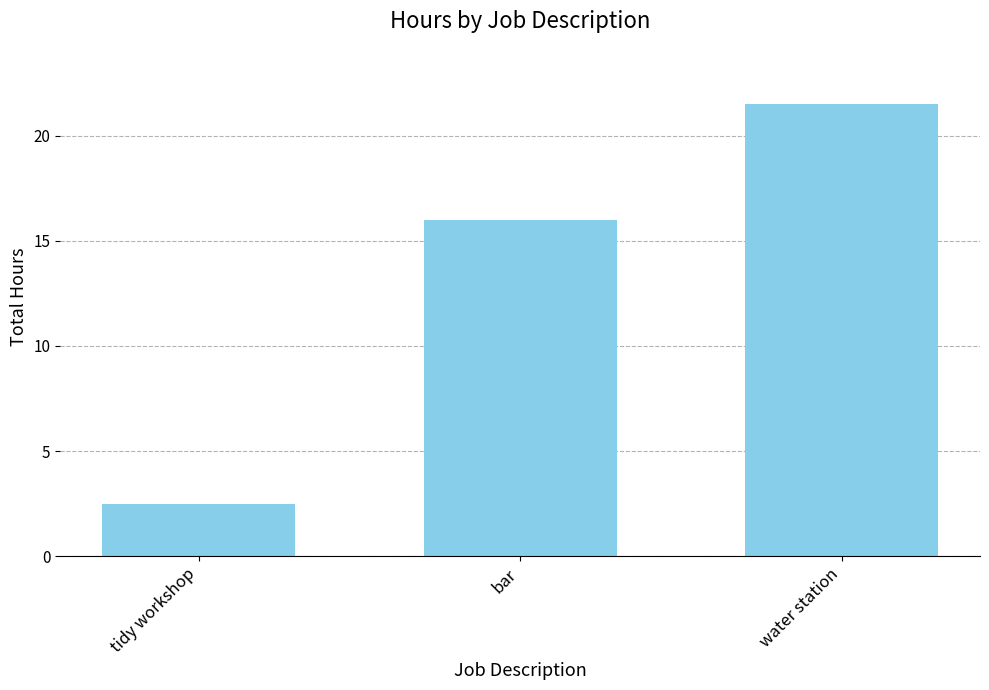

The value at bar is 16.0. True or false?

True